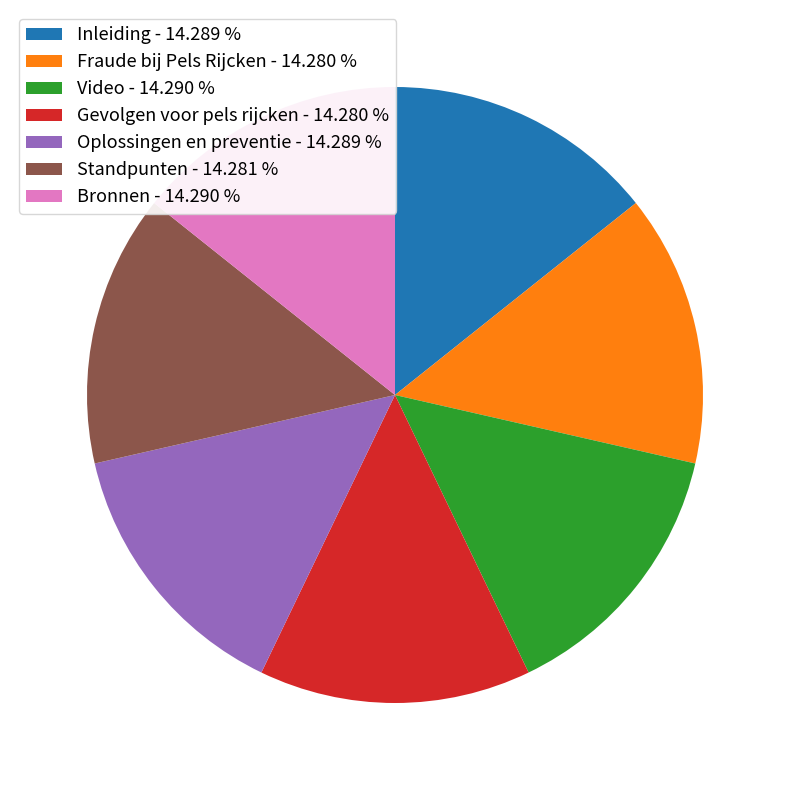

True or false: Standpunten accounts for 24% of the total.

False